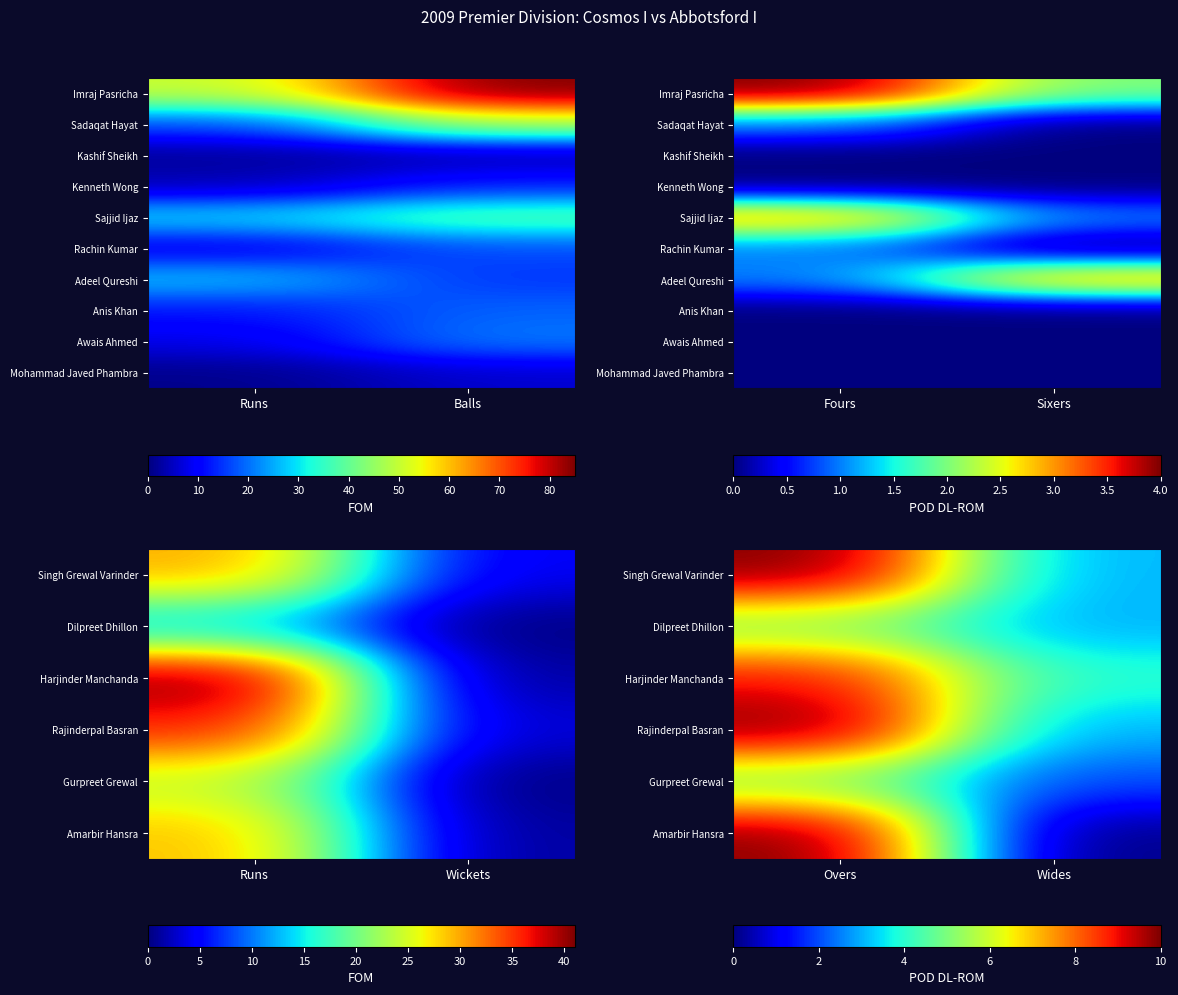

The Rajinderpal Basran series shows 13 at Overs. True or false?

False